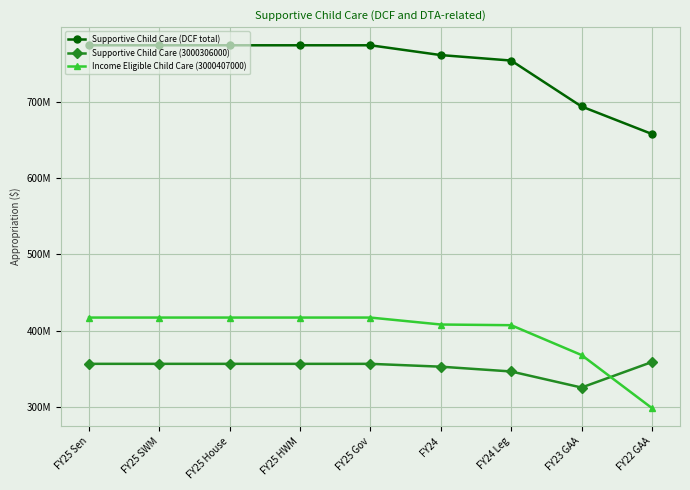

Which series ends up on top after the final intersection of Supportive Child Care (3000306000) and Income Eligible Child Care (3000407000)?

Supportive Child Care (3000306000)